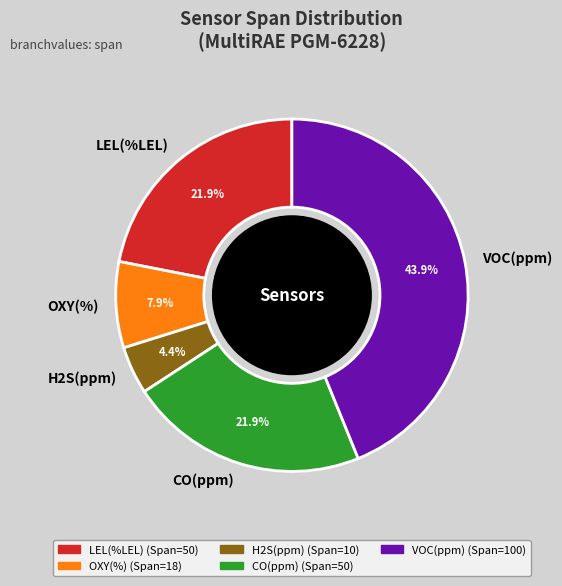

Is there any slice that represents more than half of the pie?

No